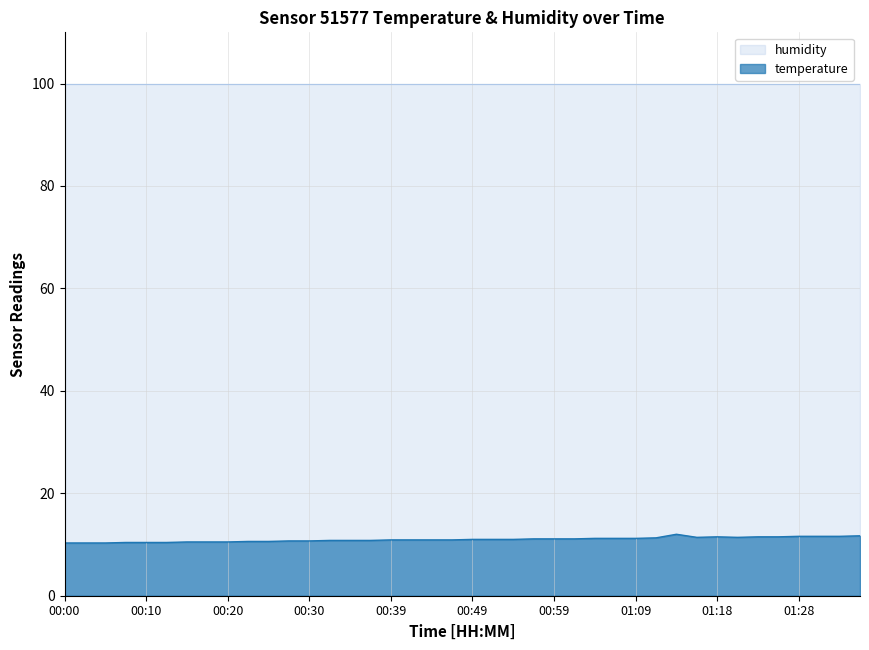

The temperature series shows 17.6 at 09:20. True or false?

False